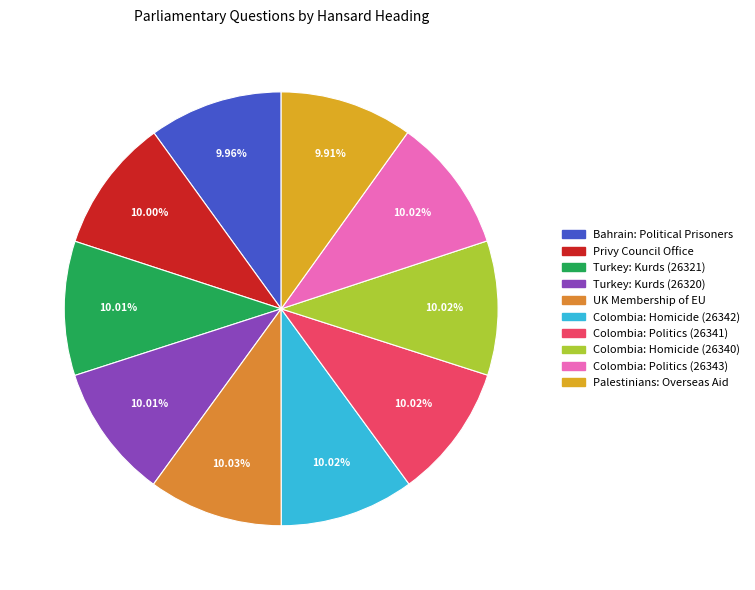

How many slices are in this pie chart?

10